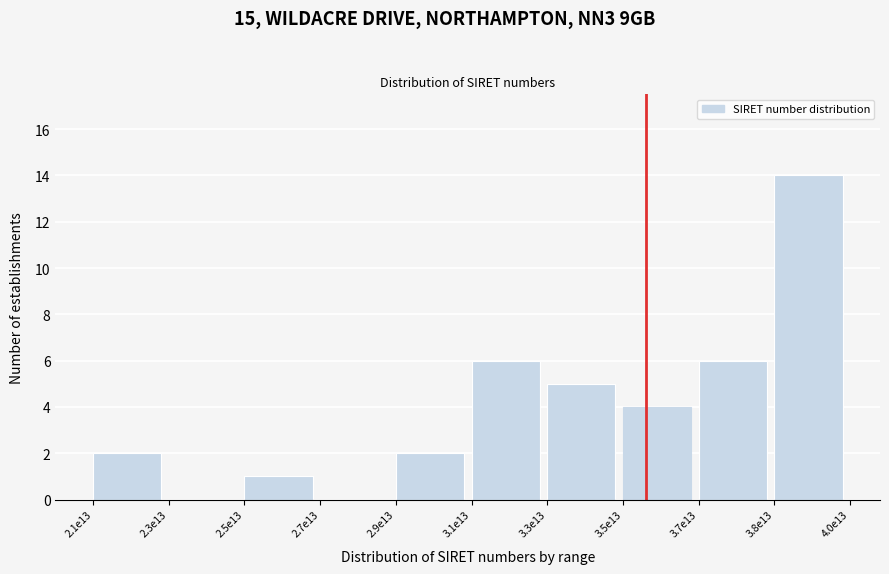

Reading left to right, extract all data points from this chart.

2.1e13=2	2.3e13=0	2.5e13=1	2.7e13=0	2.9e13=2	3.1e13=6	3.3e13=5	3.5e13=4	3.7e13=6	3.8e13=14